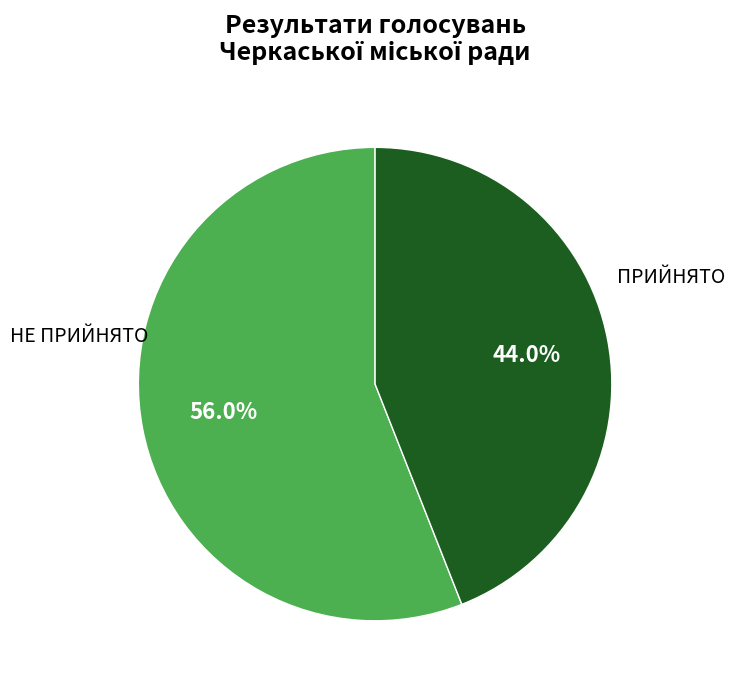

What percentage is the ПРИЙНЯТО slice, to the nearest percent?

56%